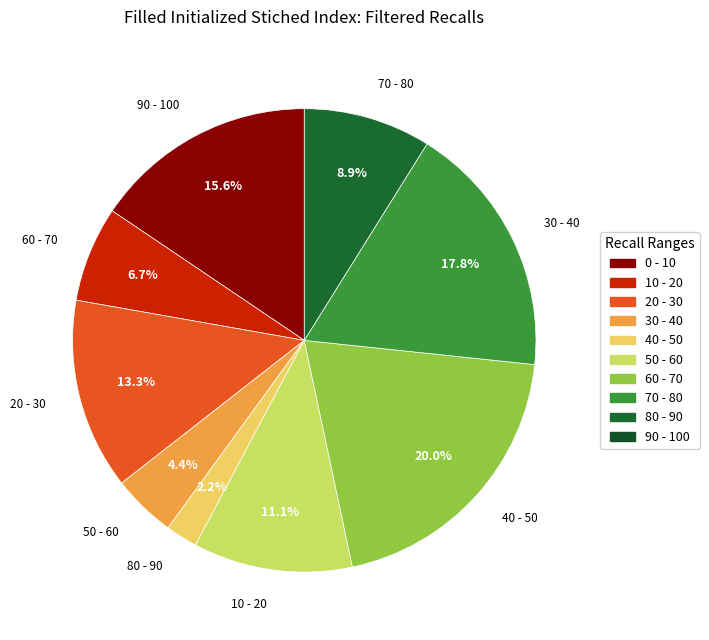

To the nearest percent, what is the difference between the largest and smallest slice percentages?

18%